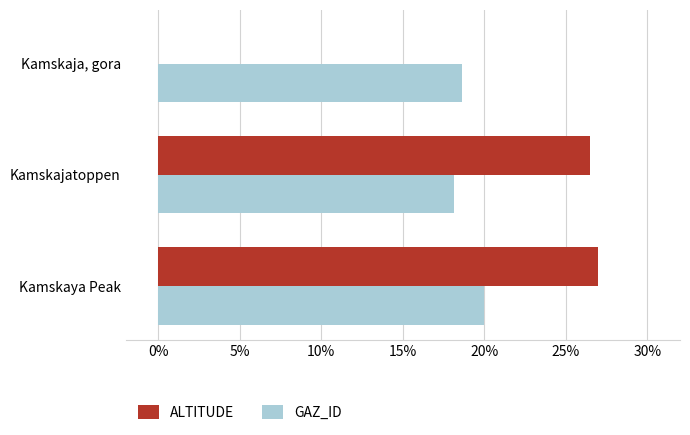

At which category is the sum across all series the highest?

Kamskaya Peak